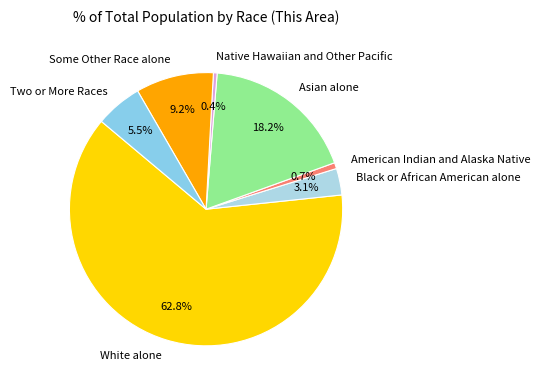

Does White alone account for over 50% of the chart?

Yes